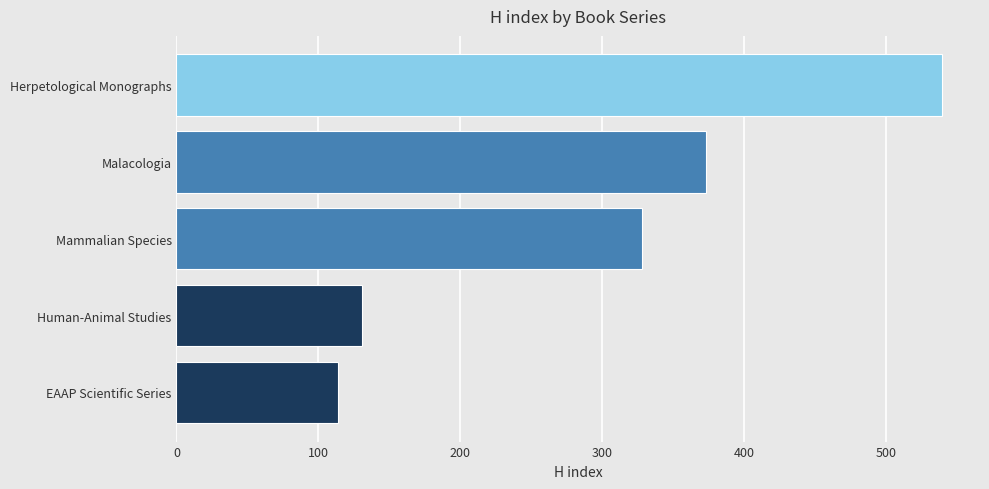

How many data points are less than 328?

2